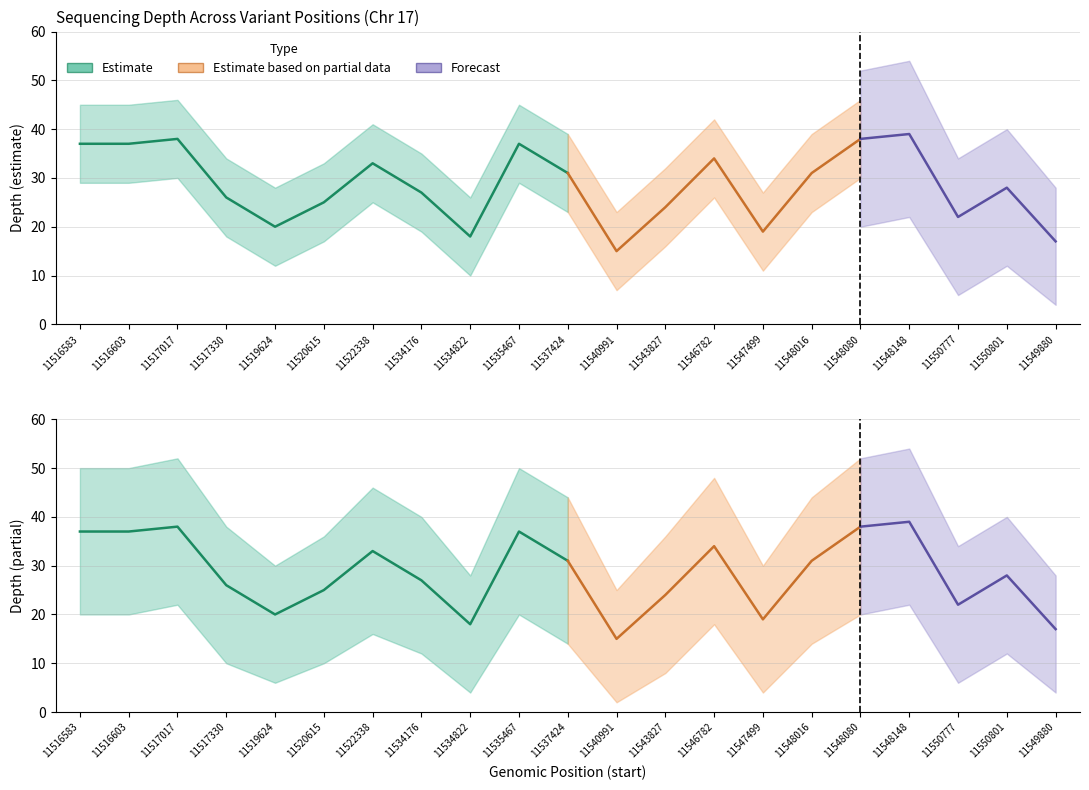

Which category has the highest value across all series?

11548148